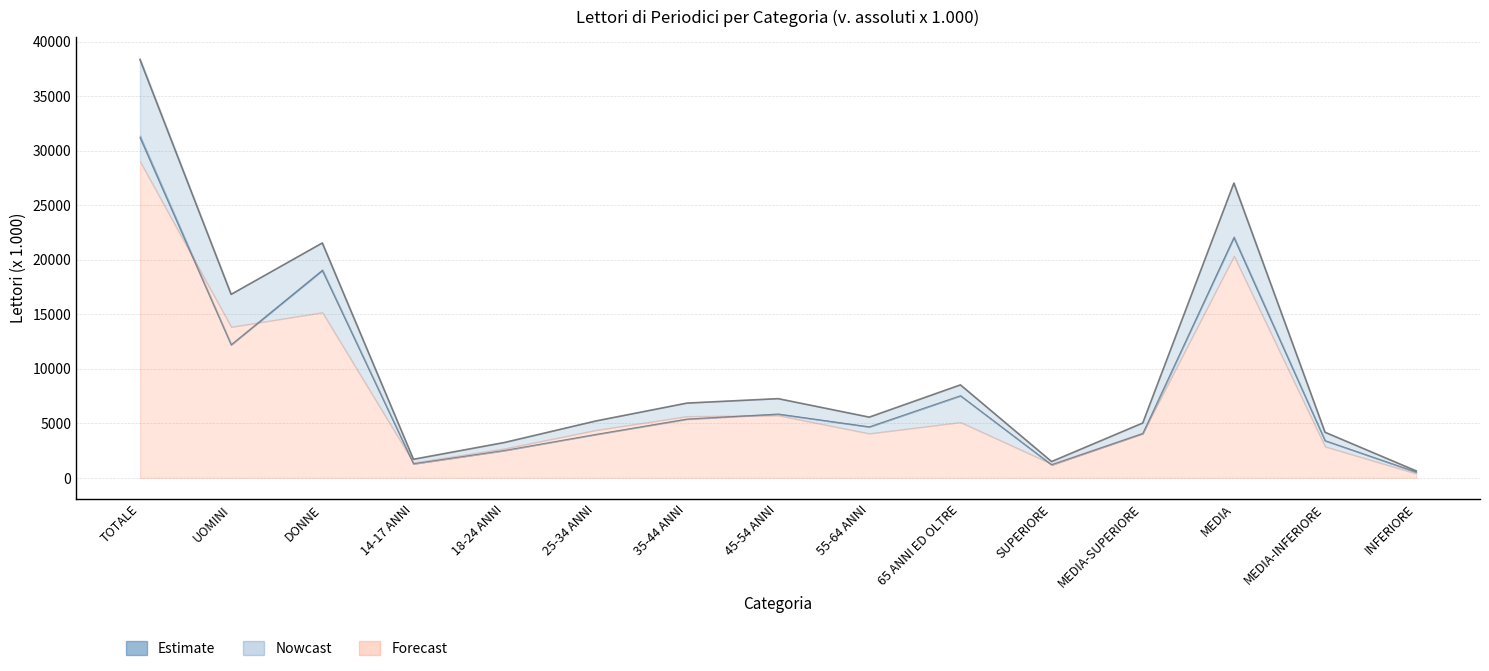

What is the label of the 7th point from the left?

35-44 ANNI